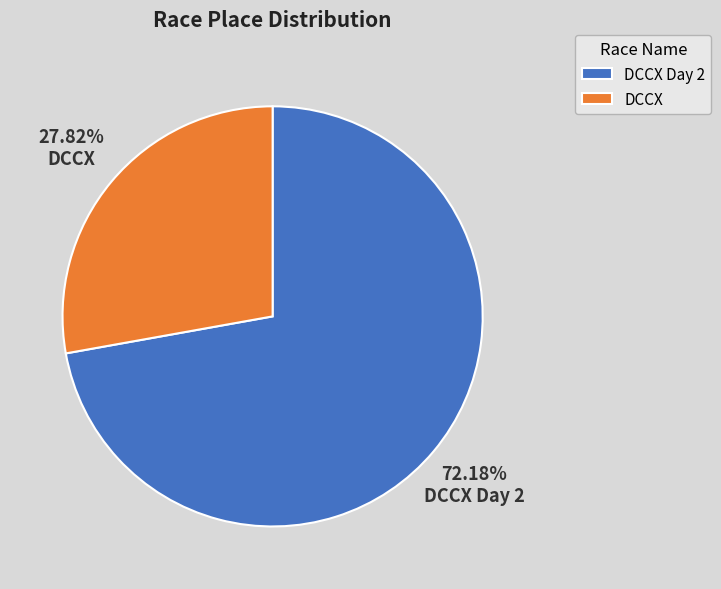

To the nearest percent, what is the combined percentage of DCCX Day 2 and DCCX?

100%